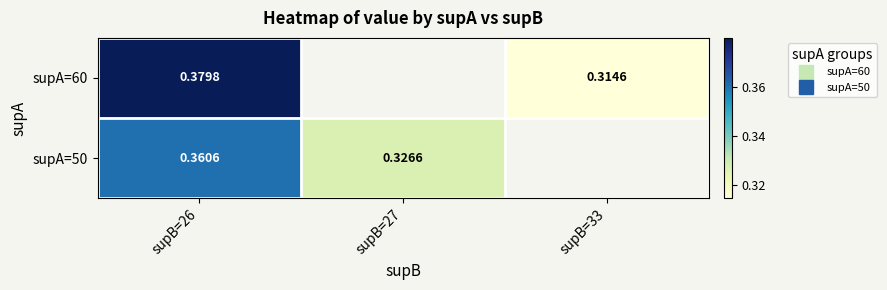

Which label corresponds to the largest value in the chart?

supB=26